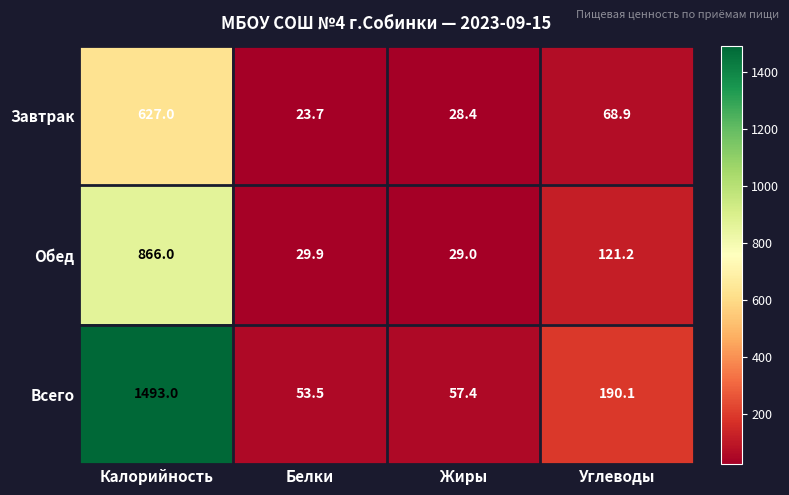

Read the Обед value at Углеводы.

121.2